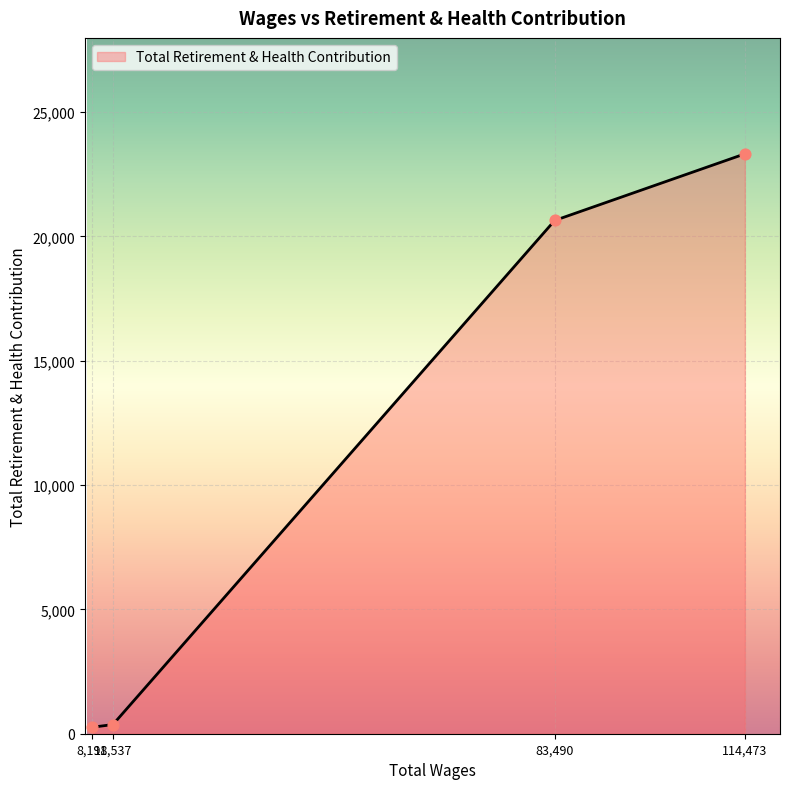

What is the greatest value displayed?

23320